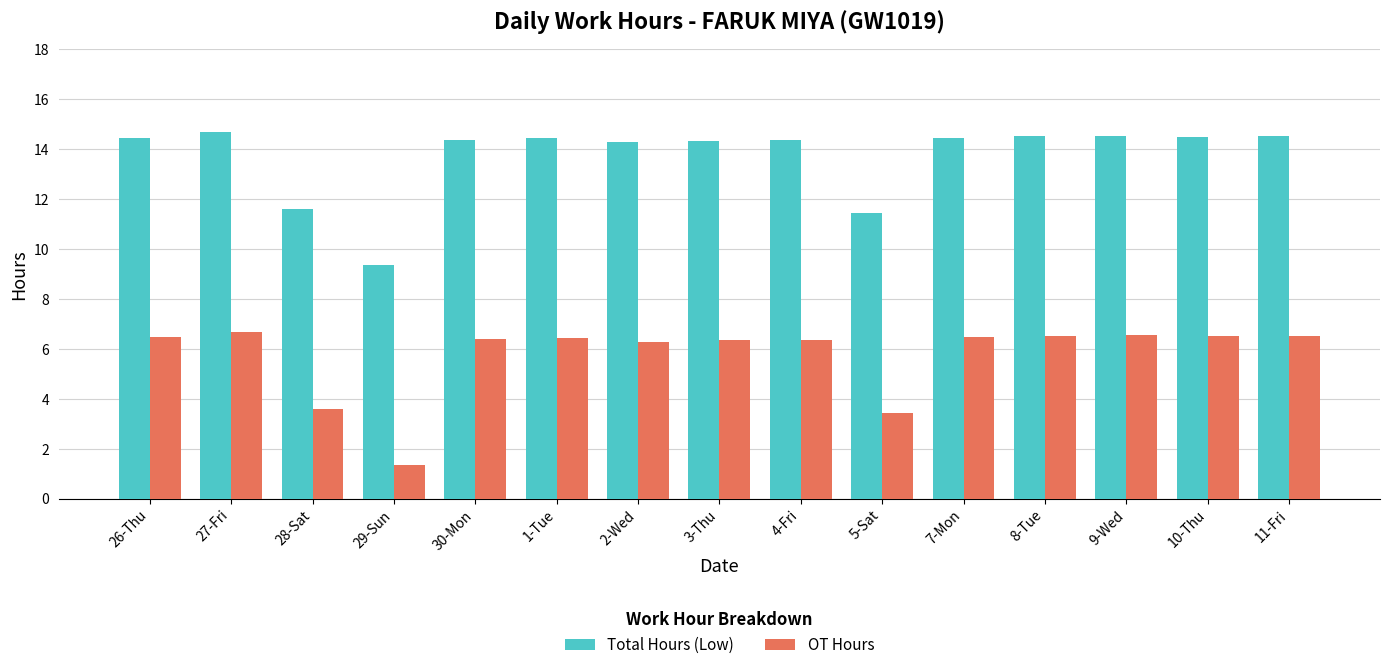

What is the sum of the Total Hours (Low) values at 1-Tue and 26-Thu?

28.9